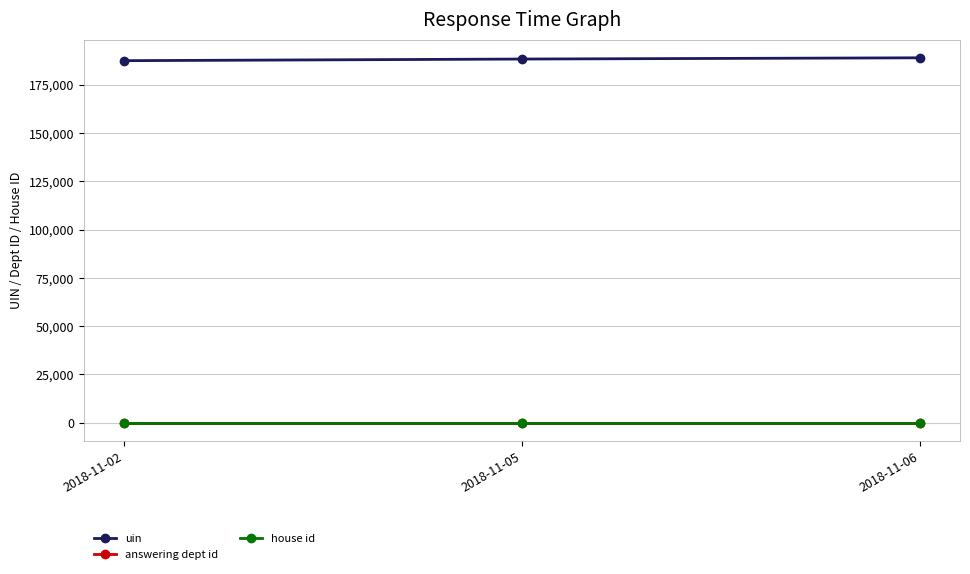

What is the approximate value of house id at 2018-11-02?

1.0